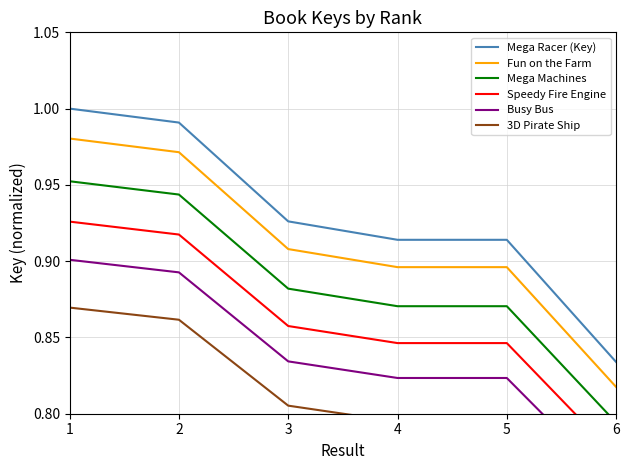

Reading left to right, transcribe all the data shown in this chart.

Mega Racer (Key): 1=1.0	2=1.0	3=0.9	4=0.9	5=0.9	6=0.8
Fun on the Farm: 1=1.0	2=1.0	3=0.9	4=0.9	5=0.9	6=0.8
Mega Machines: 1=1.0	2=0.9	3=0.9	4=0.9	5=0.9	6=0.8
Speedy Fire Engine: 1=0.9	2=0.9	3=0.9	4=0.8	5=0.8	6=0.8
Busy Bus: 1=0.9	2=0.9	3=0.8	4=0.8	5=0.8	6=0.8
3D Pirate Ship: 1=0.9	2=0.9	3=0.8	4=0.8	5=0.8	6=0.7